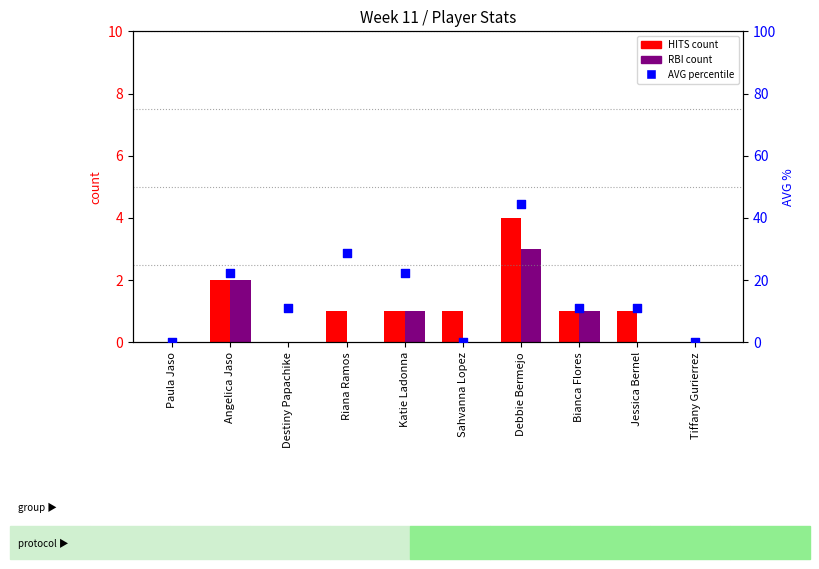

At which category is the sum across all series the highest?

Debbie Bermejo